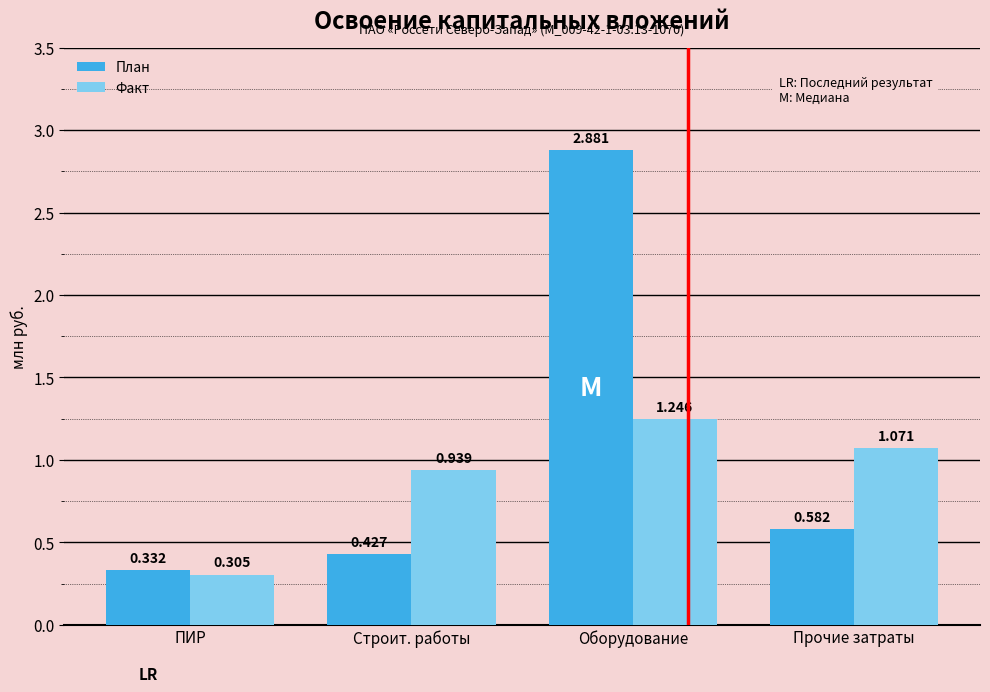

True or false: Факт has a value of 0.5 at Оборудование.

False